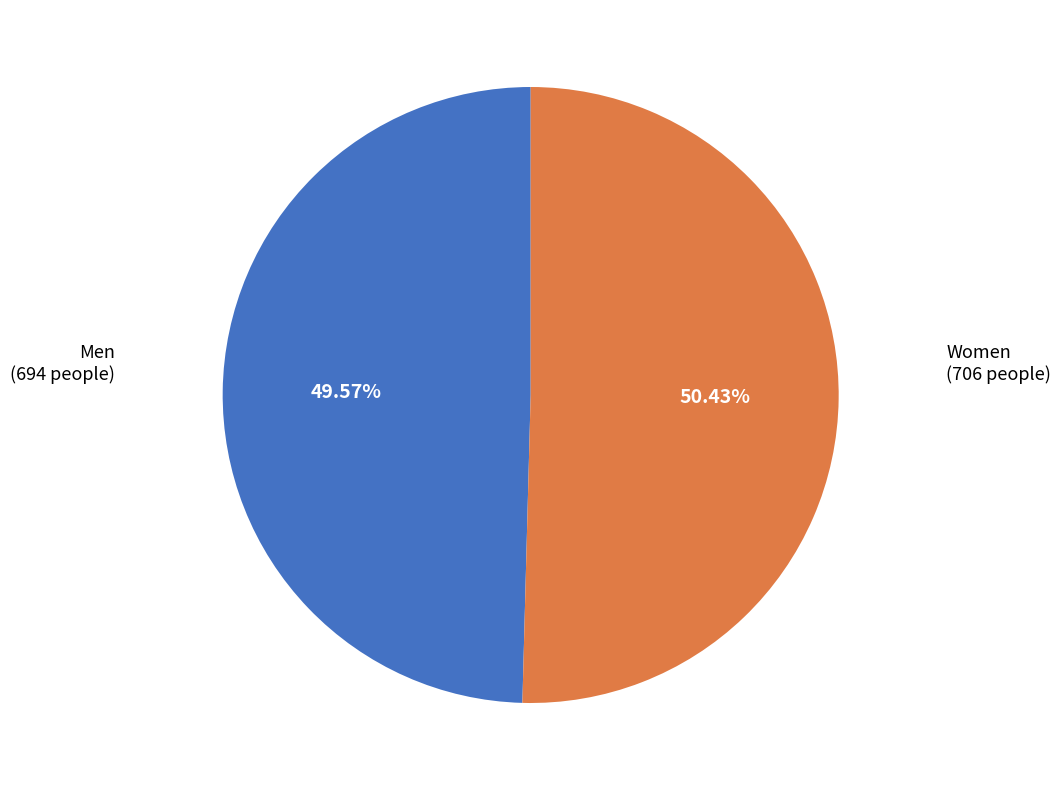

Does any single category account for the majority?

Yes